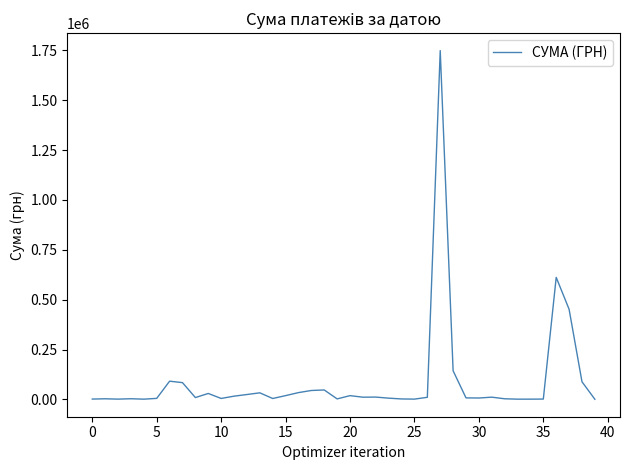

What is the difference between the maximum and minimum values?

1748664.0